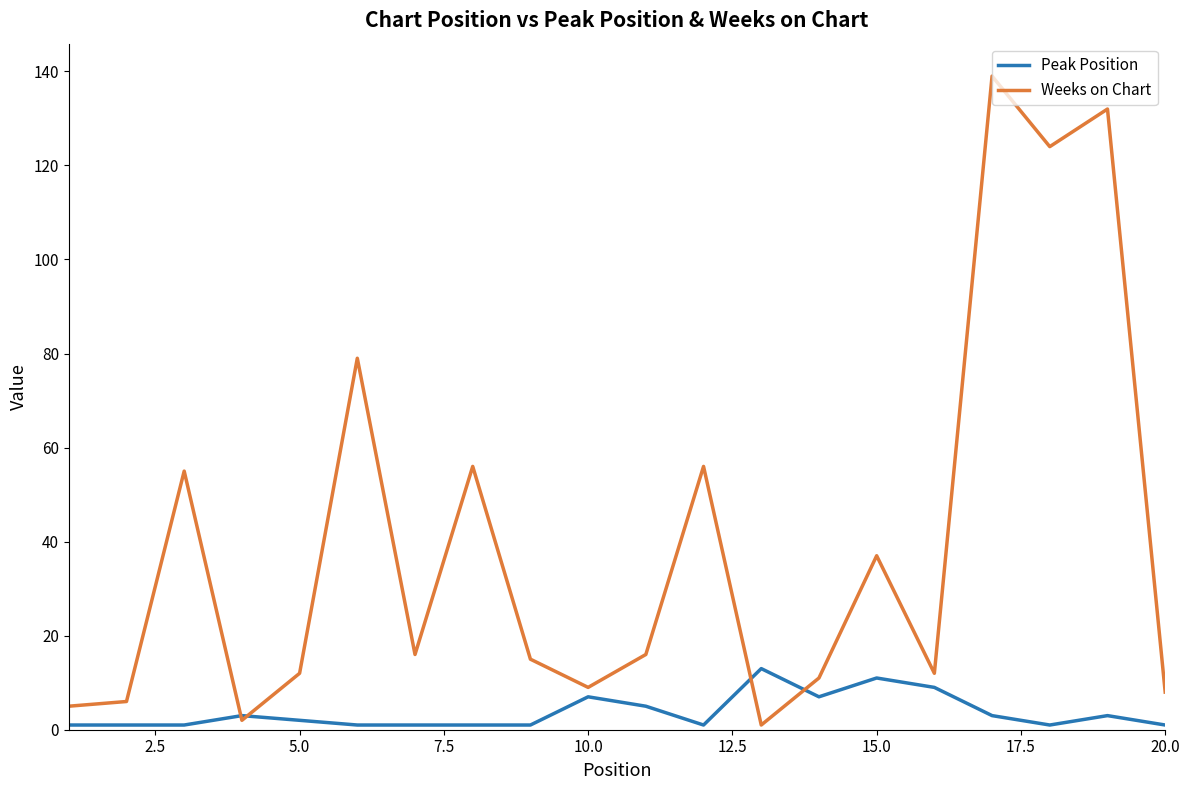

Which series has the largest range (max minus min)?

Weeks on Chart